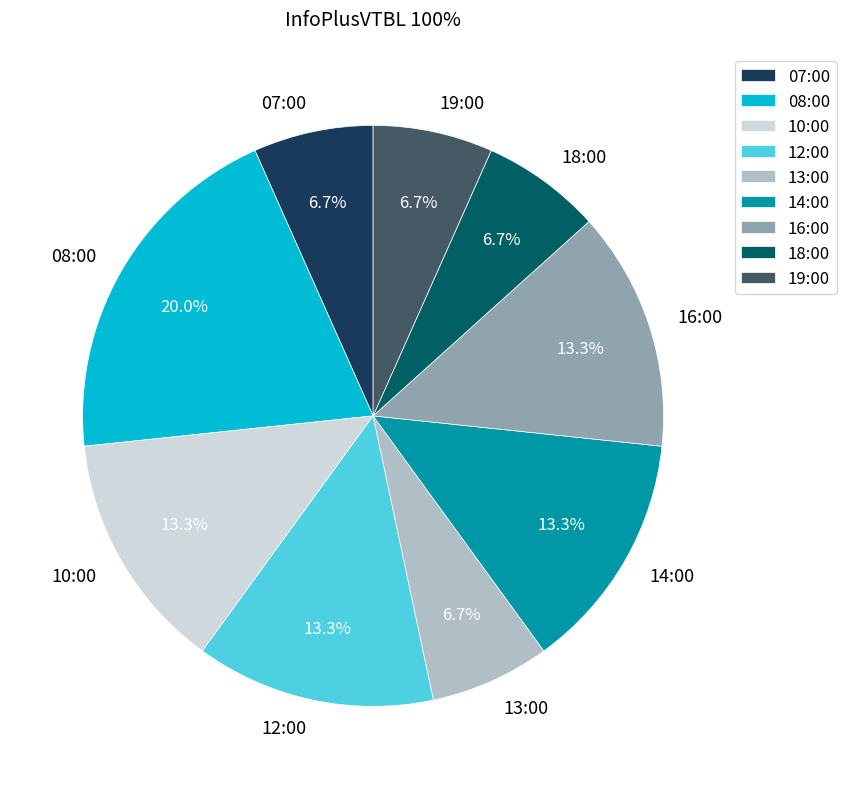

Between 16:00 and 13:00, which is larger?

16:00